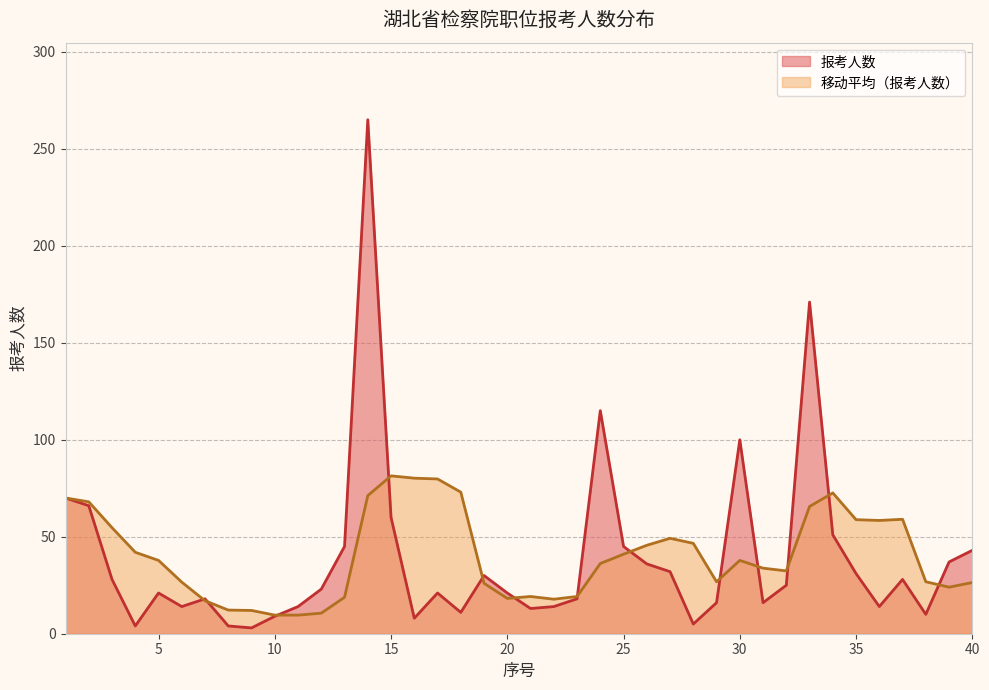

List the labels in order of value, largest first.

14, 33, 24, 30, 1, 2, 15, 34, 13, 25, 40, 39, 26, 27, 35, 19, 3, 37, 32, 12, 5, 17, 20, 7, 23, 29, 31, 6, 11, 22, 36, 21, 18, 38, 10, 16, 28, 4, 8, 9